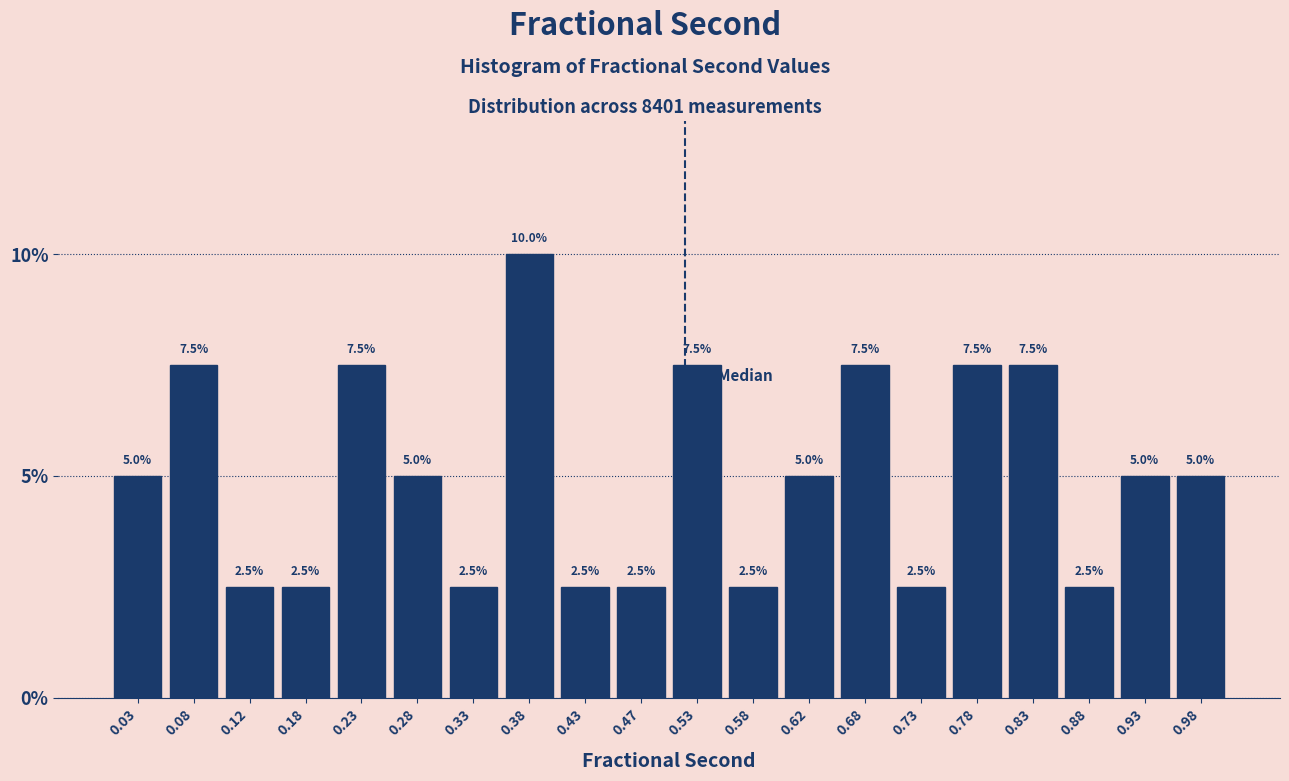

Which range on the x-axis has the tallest bar?

0.35 to 0.40